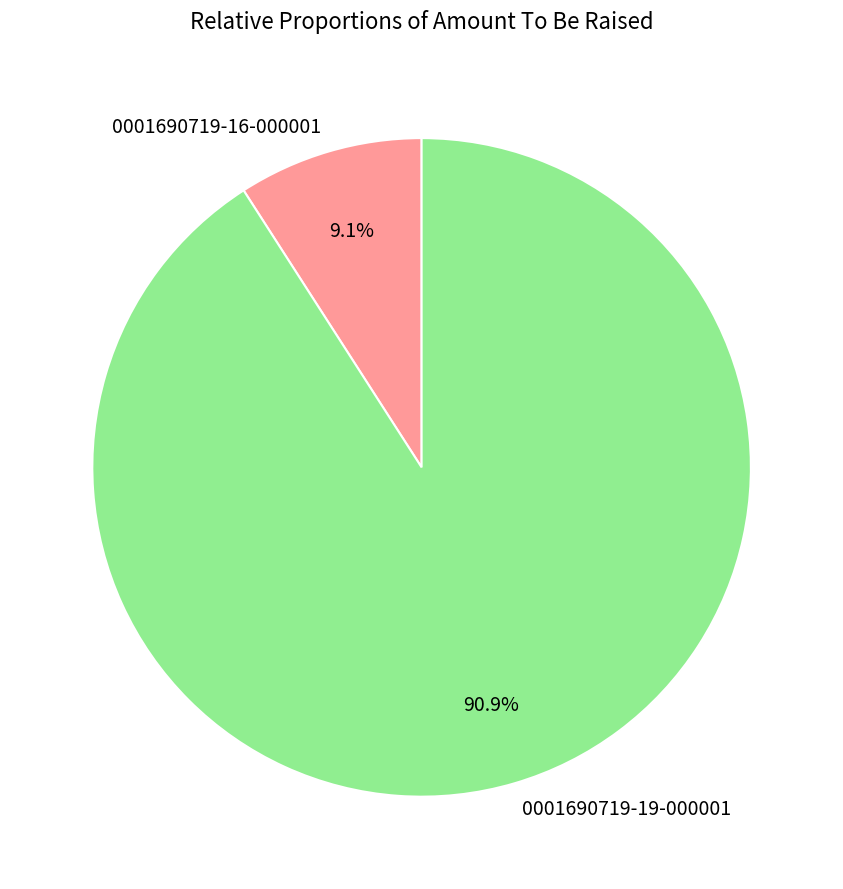

To the nearest percent, what percentage of the pie is 0001690719-19-000001?

91%